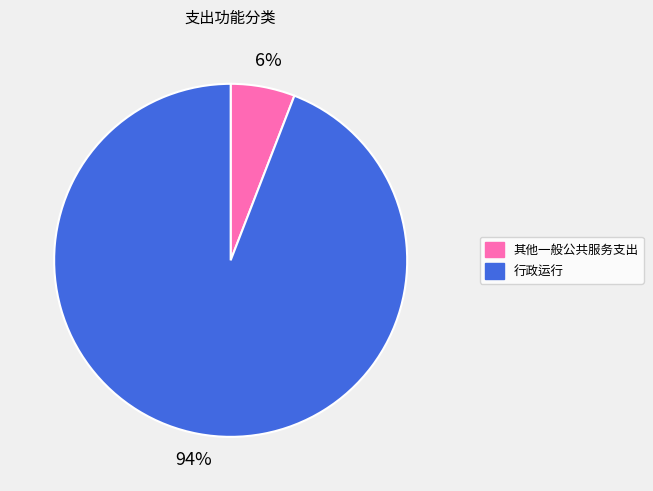

Does 其他一般公共服务支出 represent more than half of the total?

No